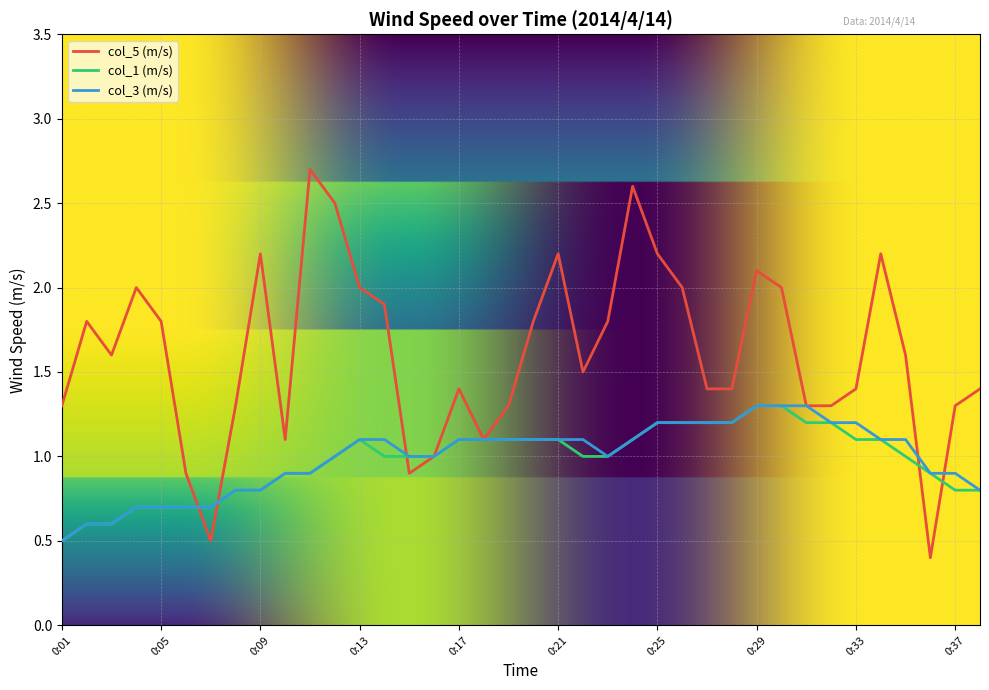

Which series ends up on top after the final intersection of col_5 (m/s) and col_1 (m/s)?

col_5 (m/s)